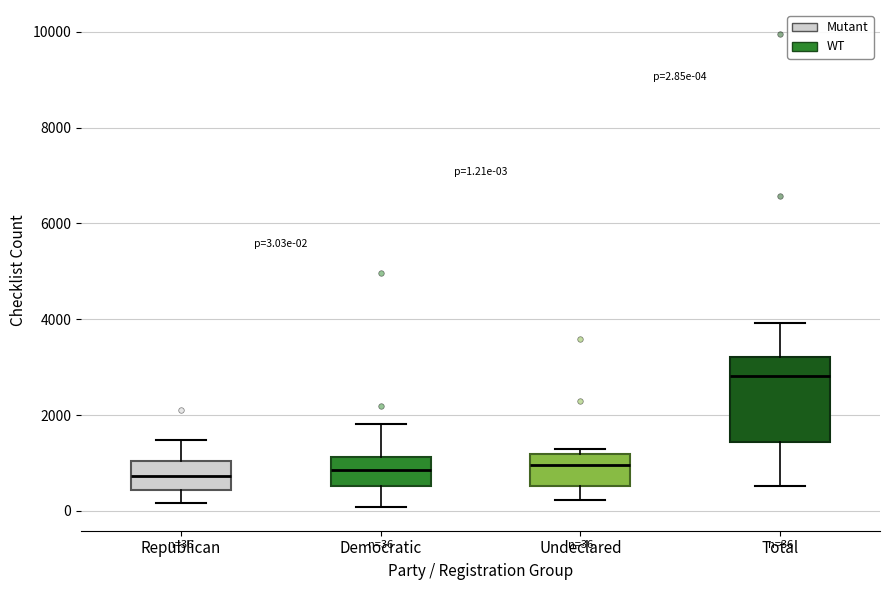

Which box is the tallest, from its lower edge to its upper edge?

Total